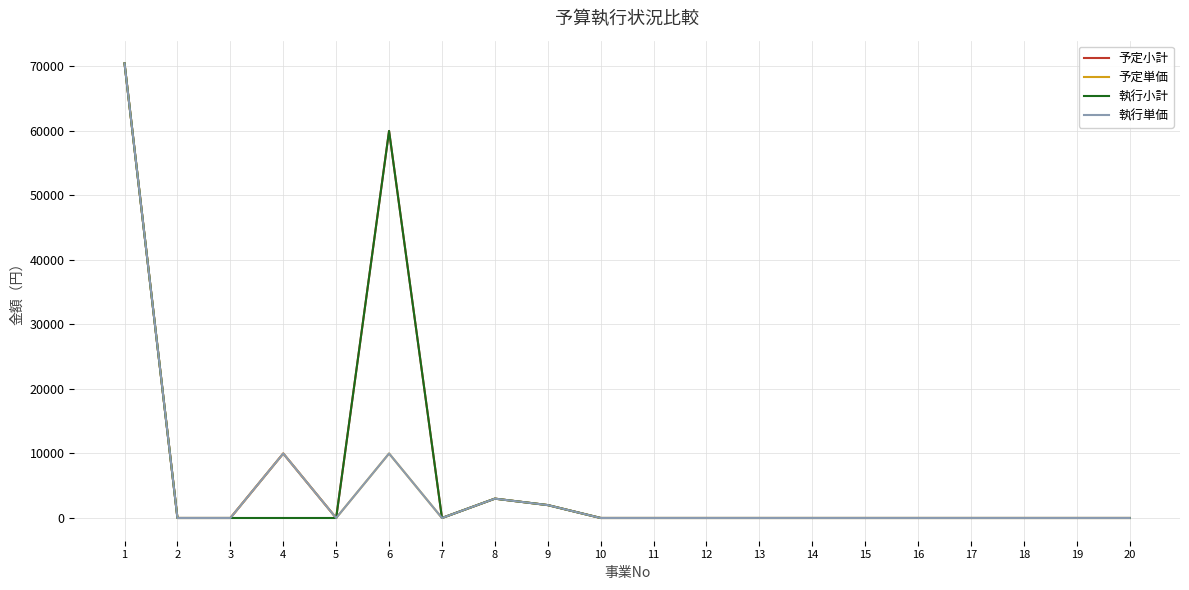

Which has a higher value, 11 or 13?

11